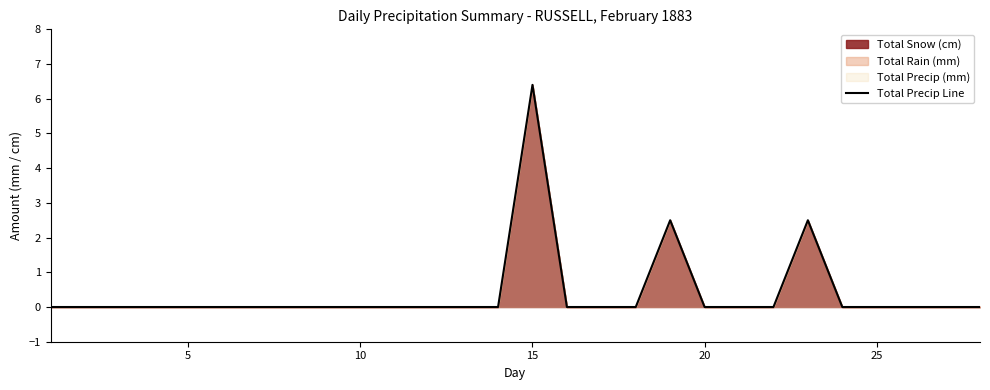

The value at 15 is 4.3. True or false?

False